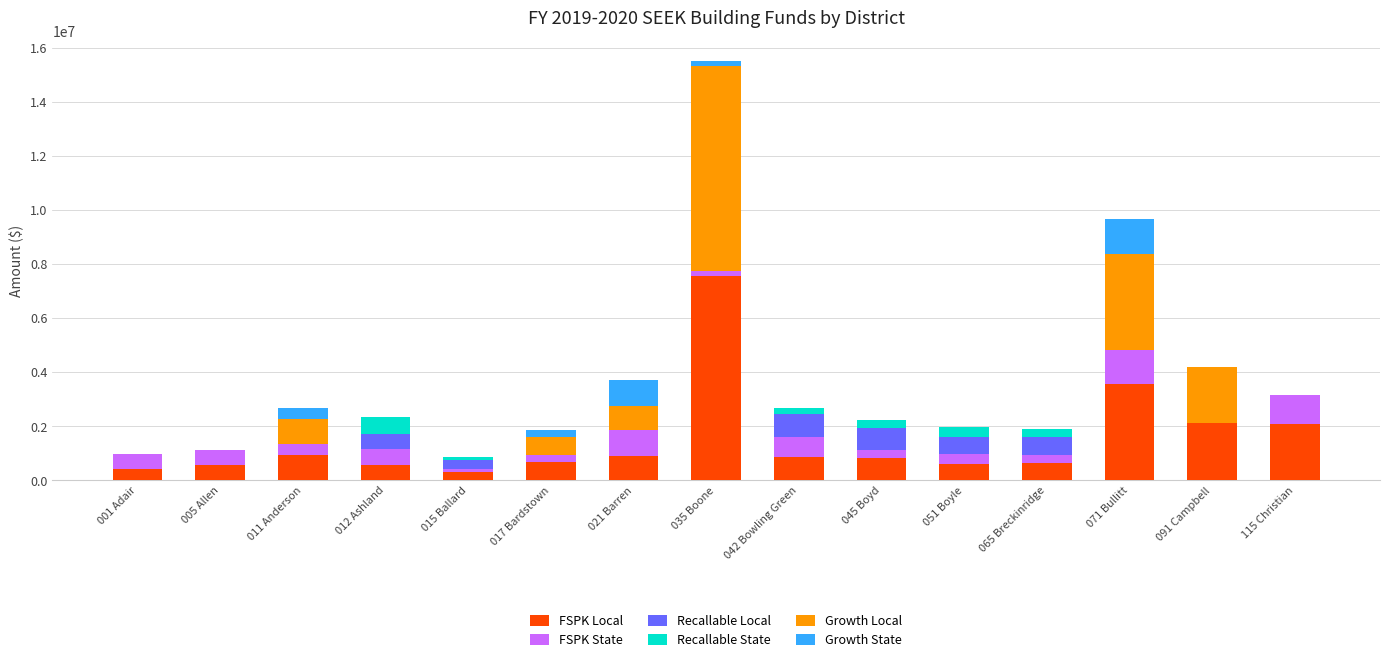

What is the total value across all series at 015 Ballard?

865800